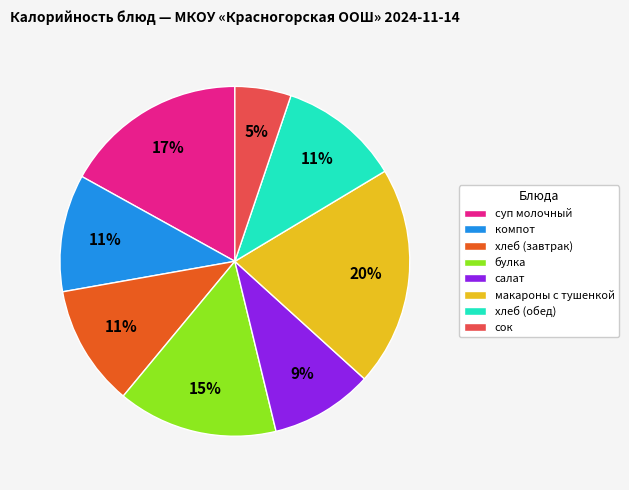

True or false: булка accounts for 21% of the total.

False